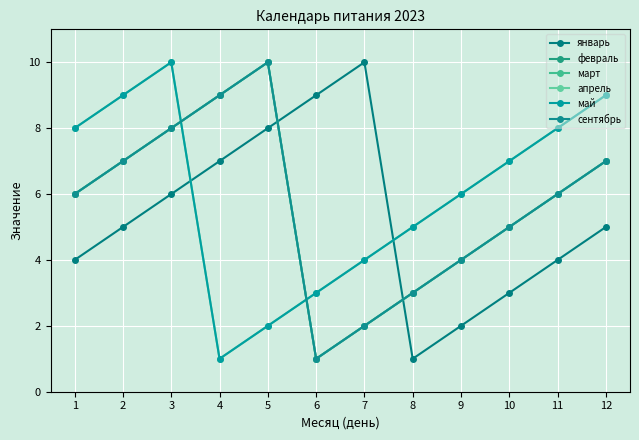

Is it true that февраль equals 0 at 6?

False